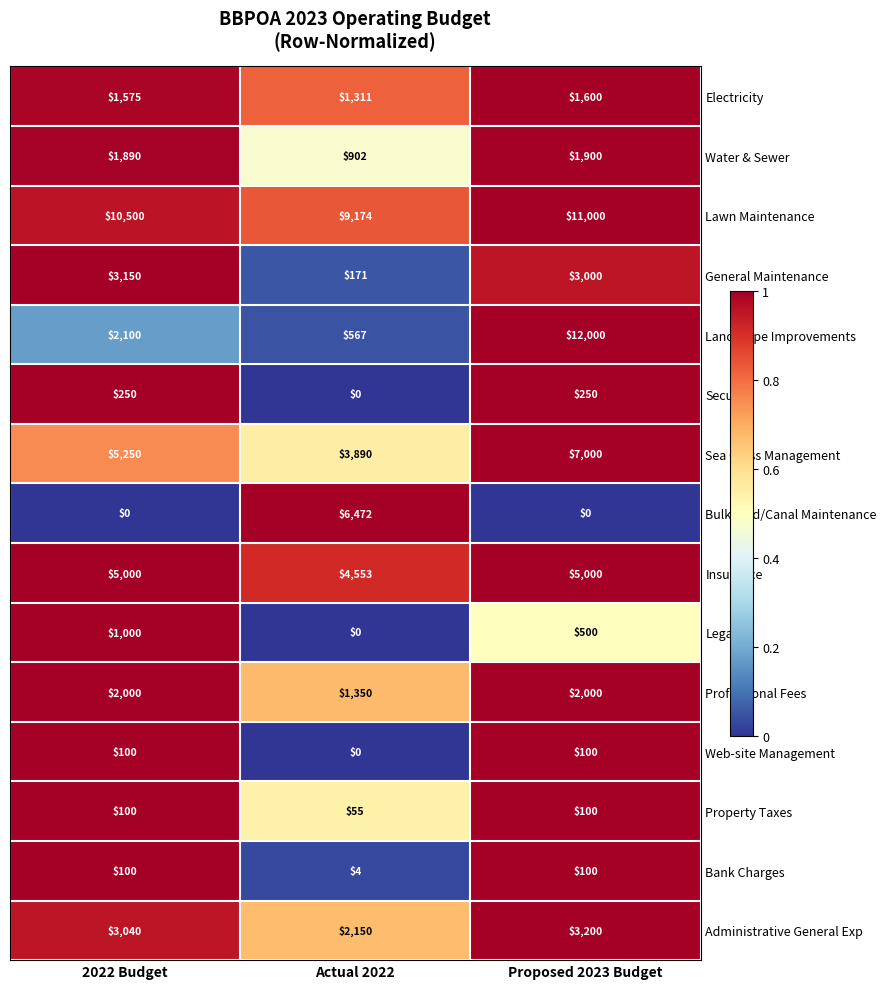

How many data points does each series have?

3